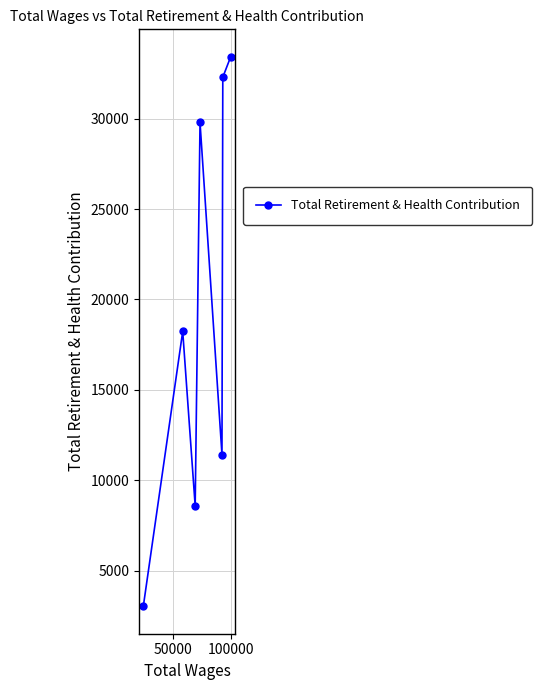

What is the value of the 1st point from the left?

3025